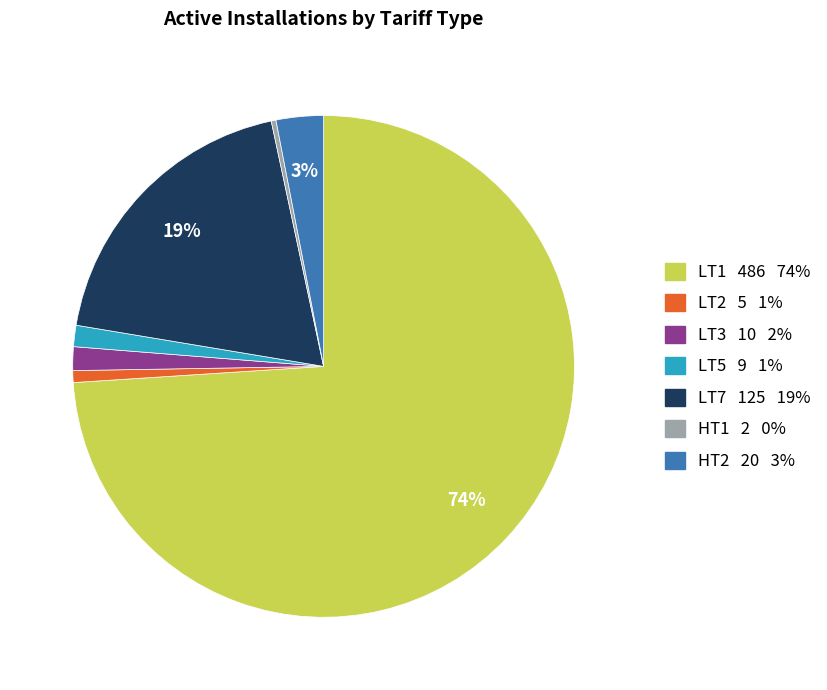

To the nearest percent, what is the average slice percentage?

14%